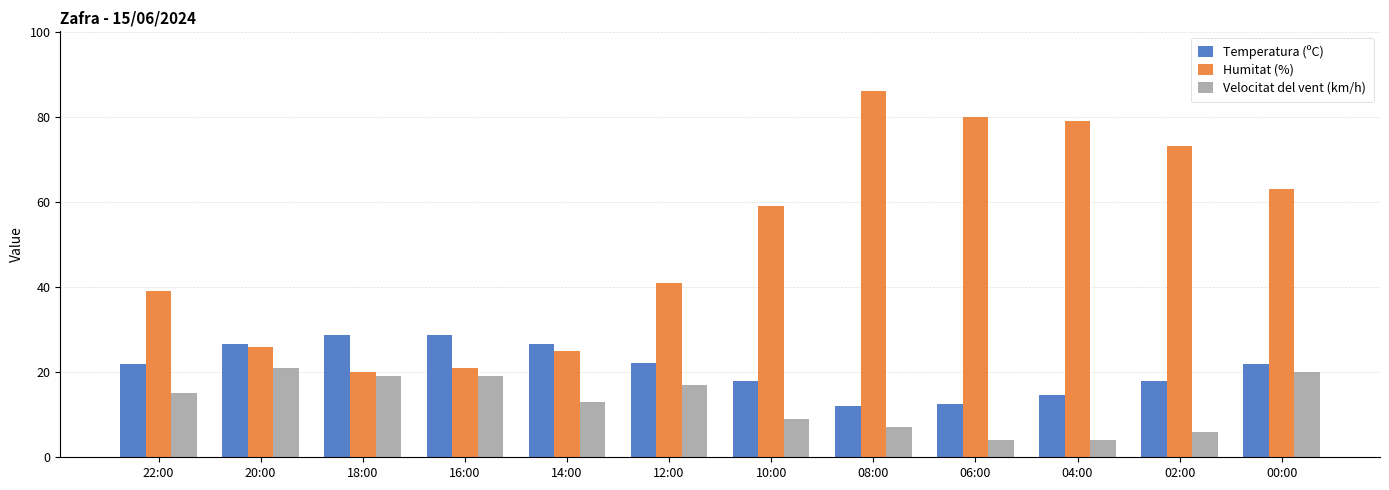

Is the value of Velocitat del vent (km/h) at 00:00 greater than the value of Temperatura (ºC) at 18:00?

No